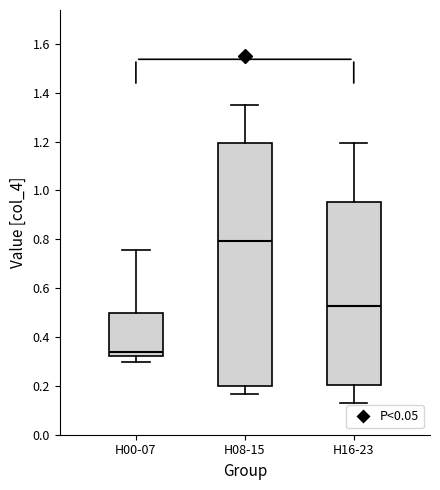

Reading left to right, read every box against the y-axis: the position of its median line, the range the box covers, and the ends of its whiskers. The values are not printed on the chart, so give them approximately, as read against the axis.

H00-07: median 0.34, box 0.32 to 0.50, whiskers 0.30 to 0.76
H08-15: median 0.80, box 0.20 to 1.20, whiskers 0.16 to 1.34
H16-23: median 0.52, box 0.20 to 0.96, whiskers 0.12 to 1.20